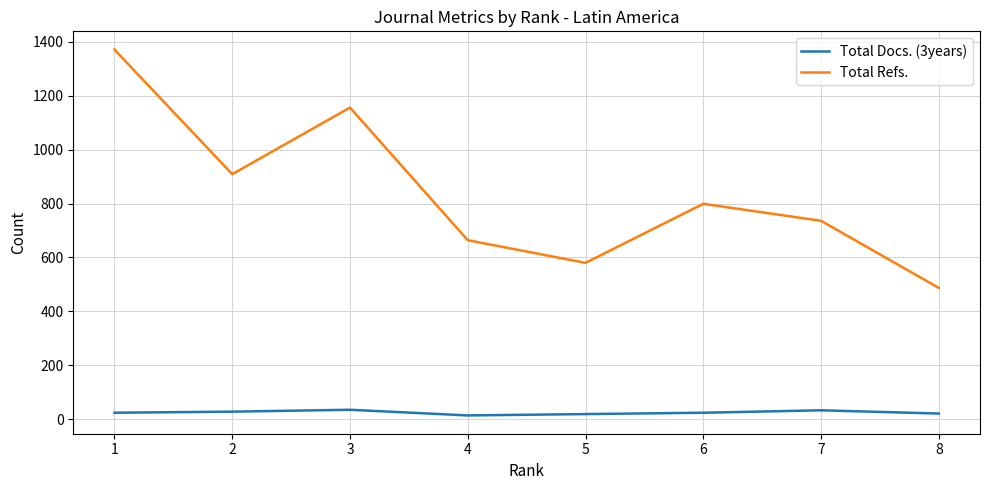

What is the difference between the maximum and second lowest values in the Total Refs. series?

791